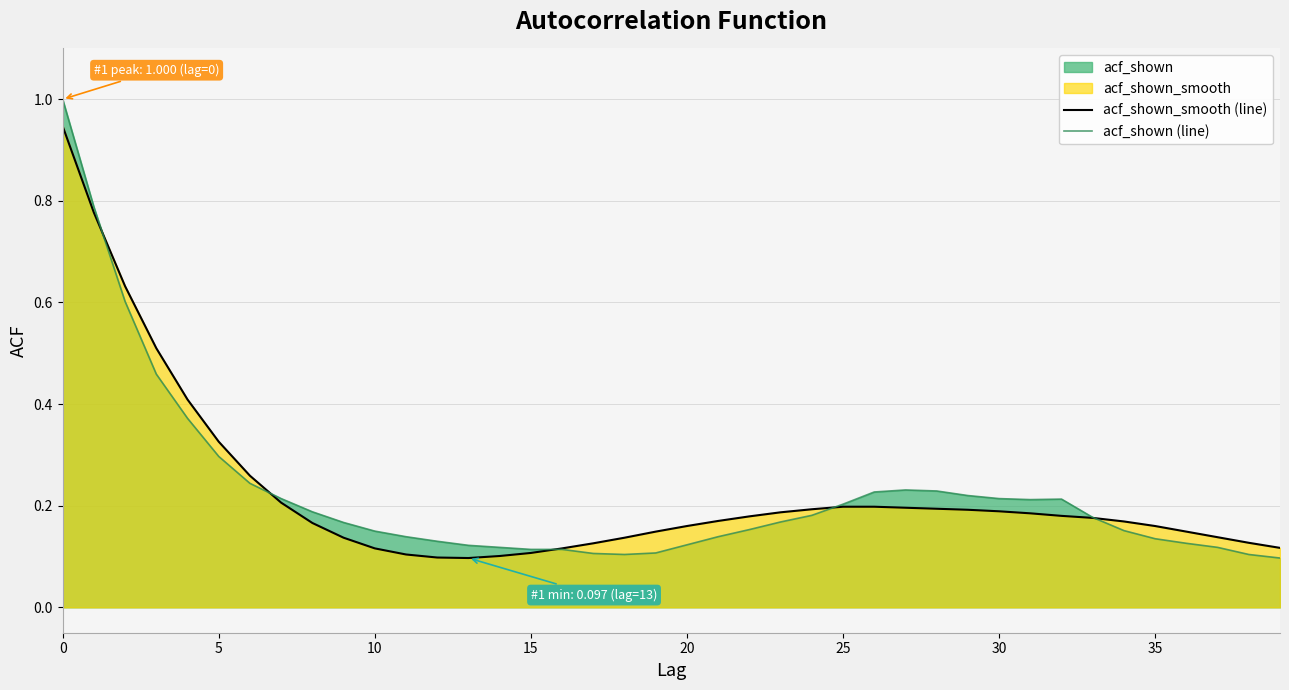

How many lines are shown in the chart?

2